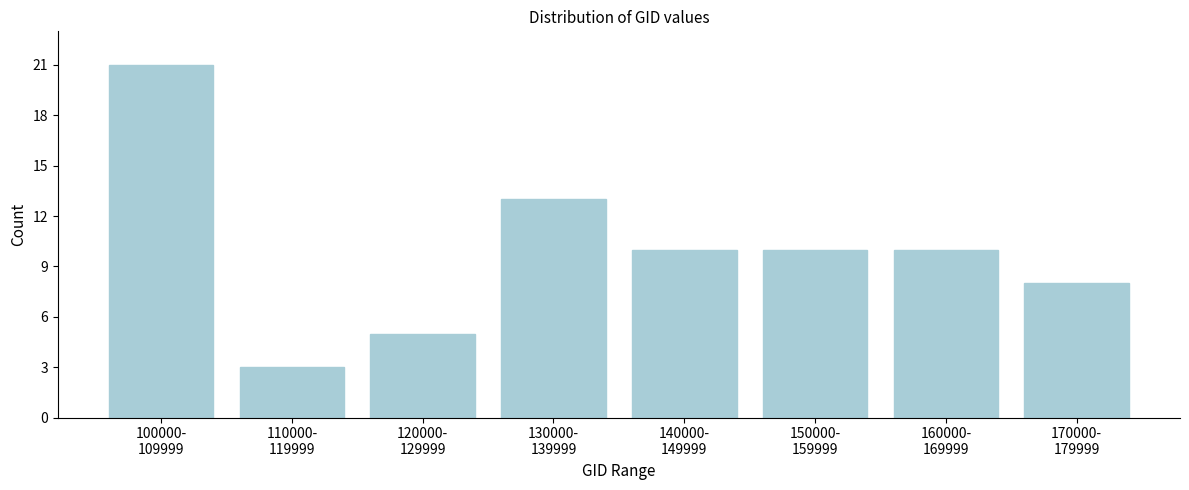

Reading right to left, what are all the values shown in this chart?

8	10	10	10	13	5	3	21